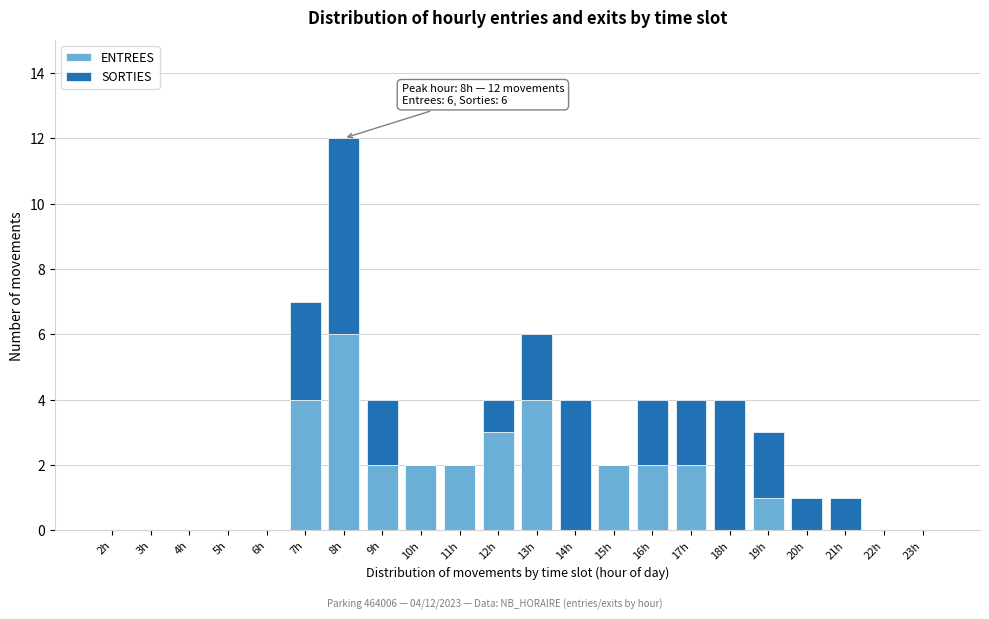

What is the total value across all series at 17h?

4